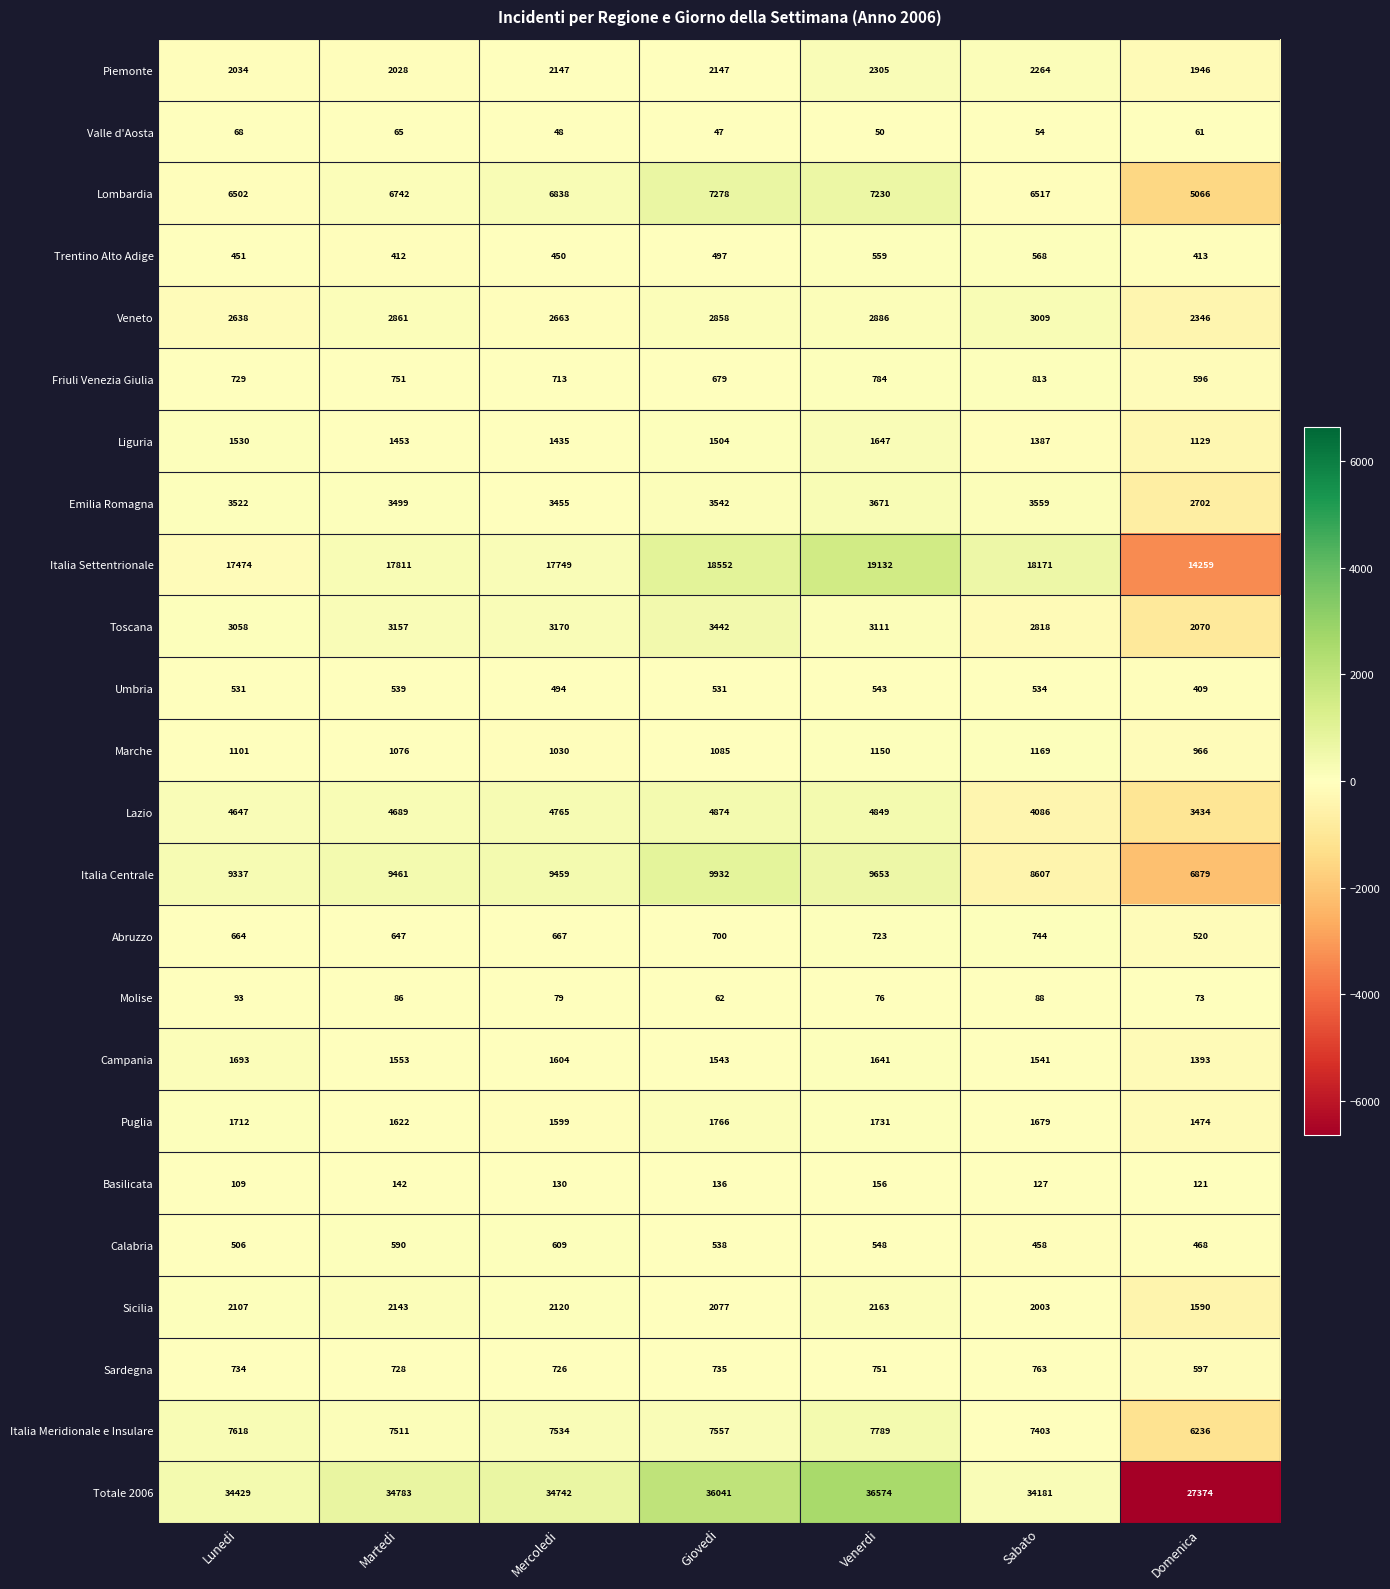

Count the number of categories in the chart.

7